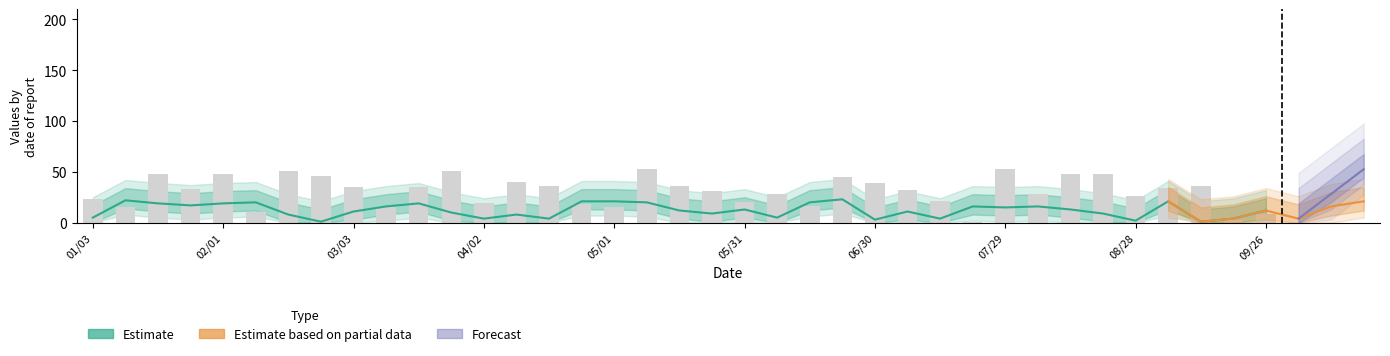

Are the bars grouped side by side (vs. stacked)?

Yes